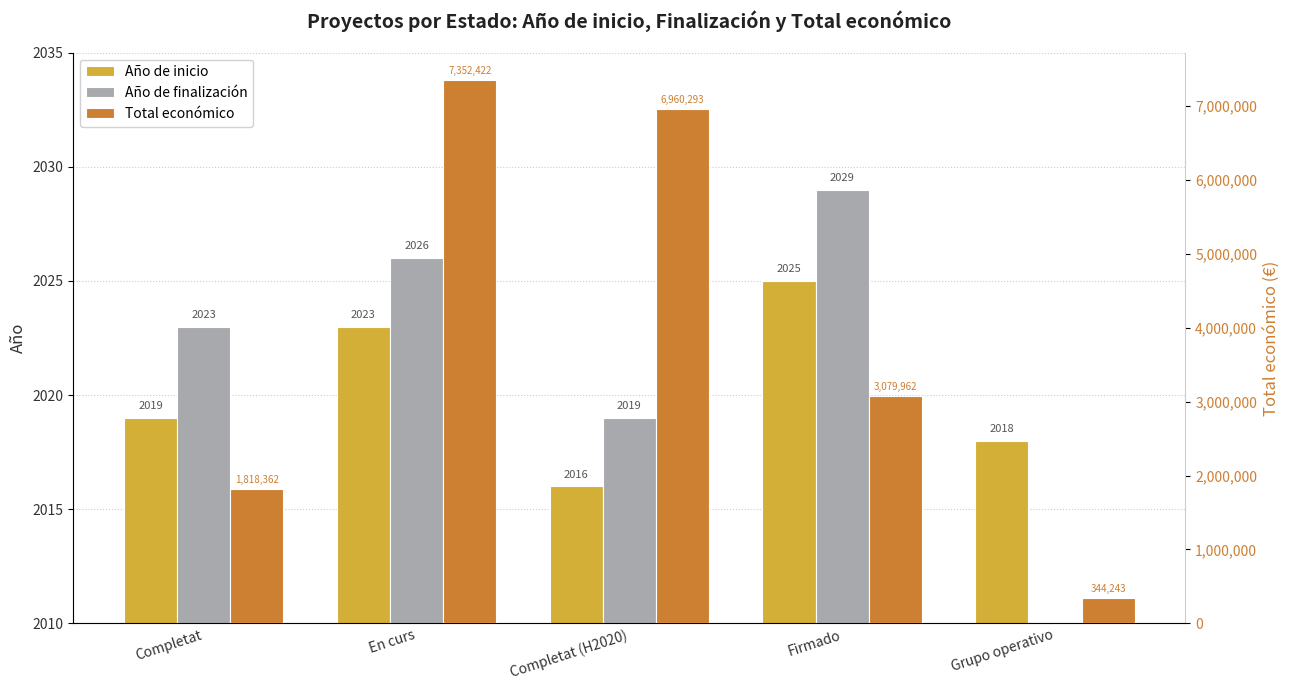

The Año de finalización series shows 2023.0 at Completat. True or false?

True